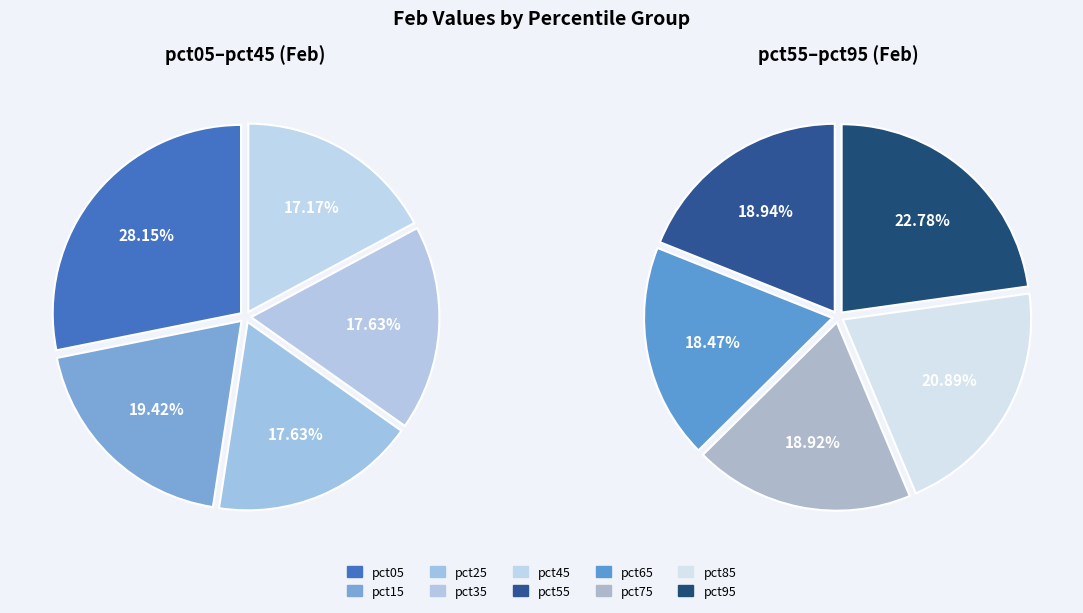

Which category has the smallest portion of the pie?

pct65